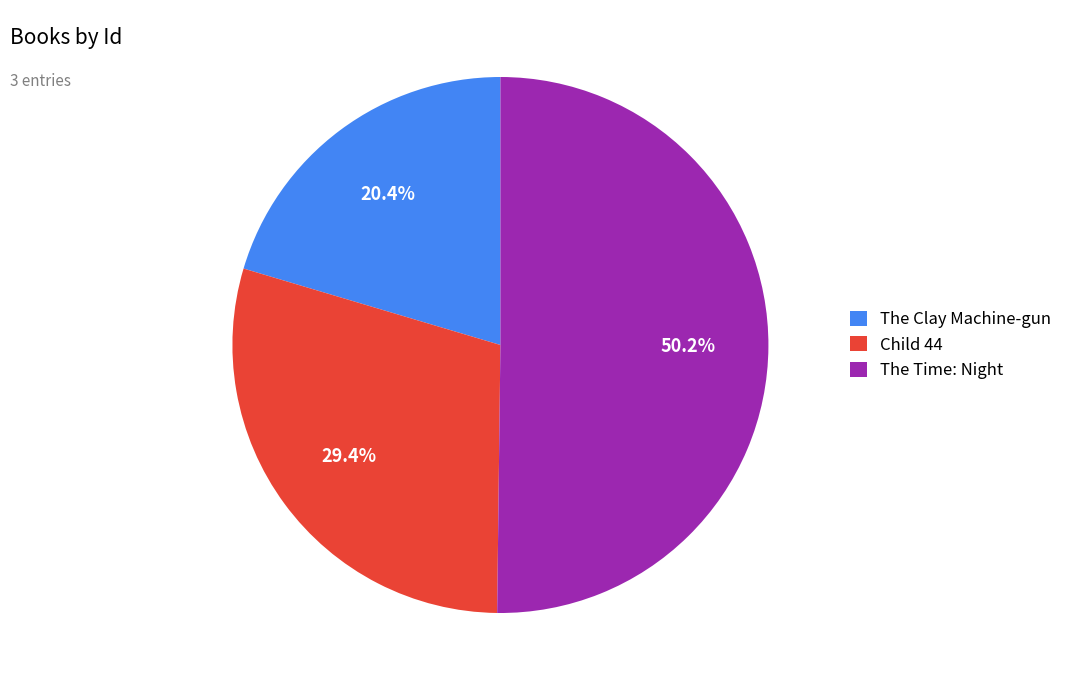

How many slices are in this pie chart?

3